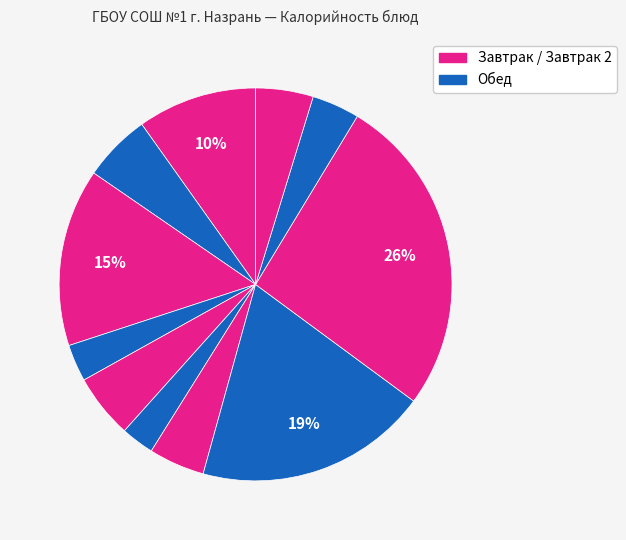

Is there a majority slice in this chart?

No